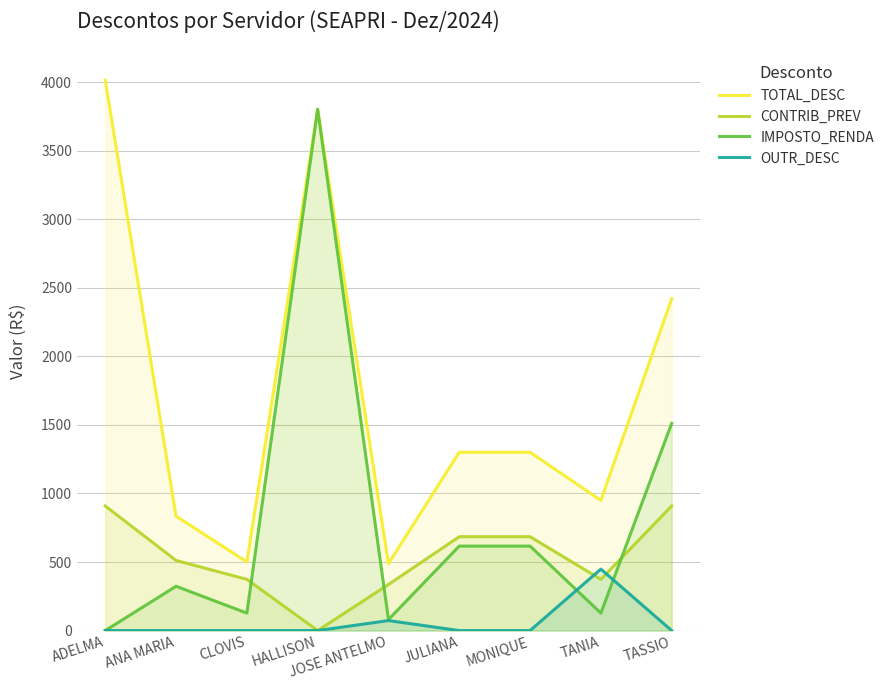

In TOTAL_DESC, how many points are lower than both neighbors (excluding endpoints)?

3